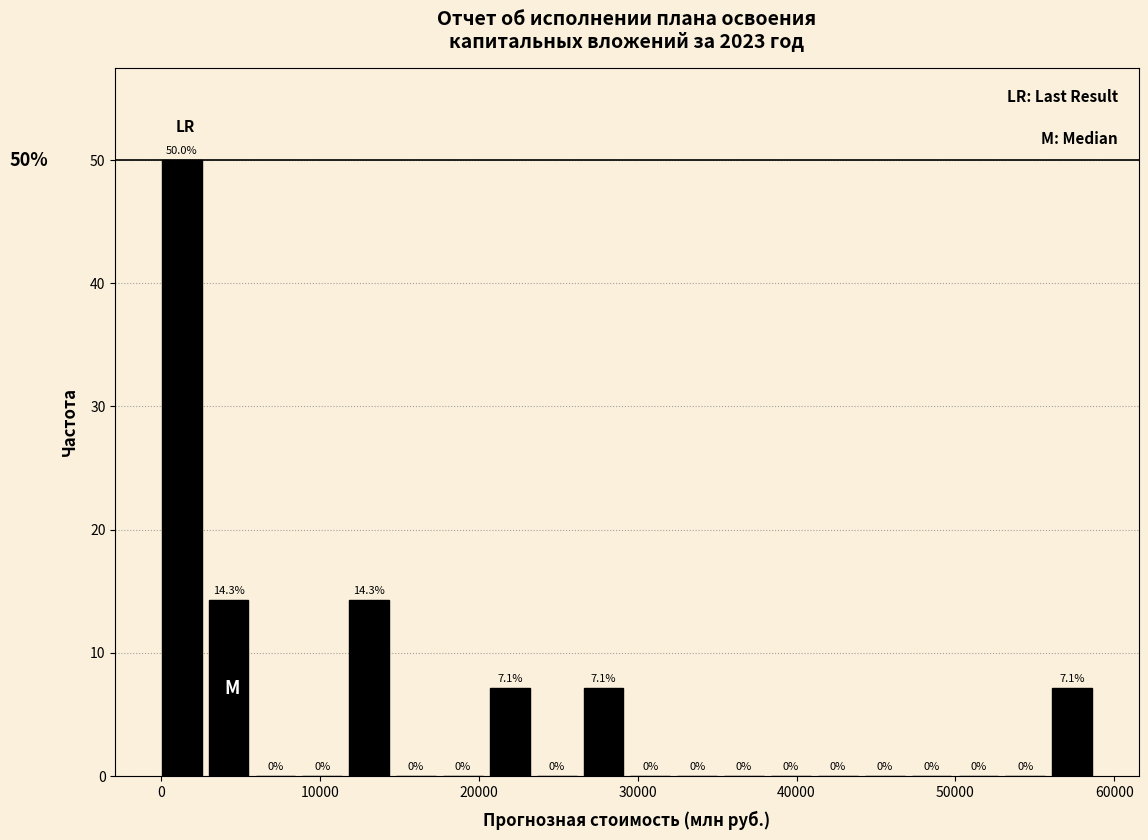

Read against the x-axis, roughly where is the centre of the tallest bar?

1000